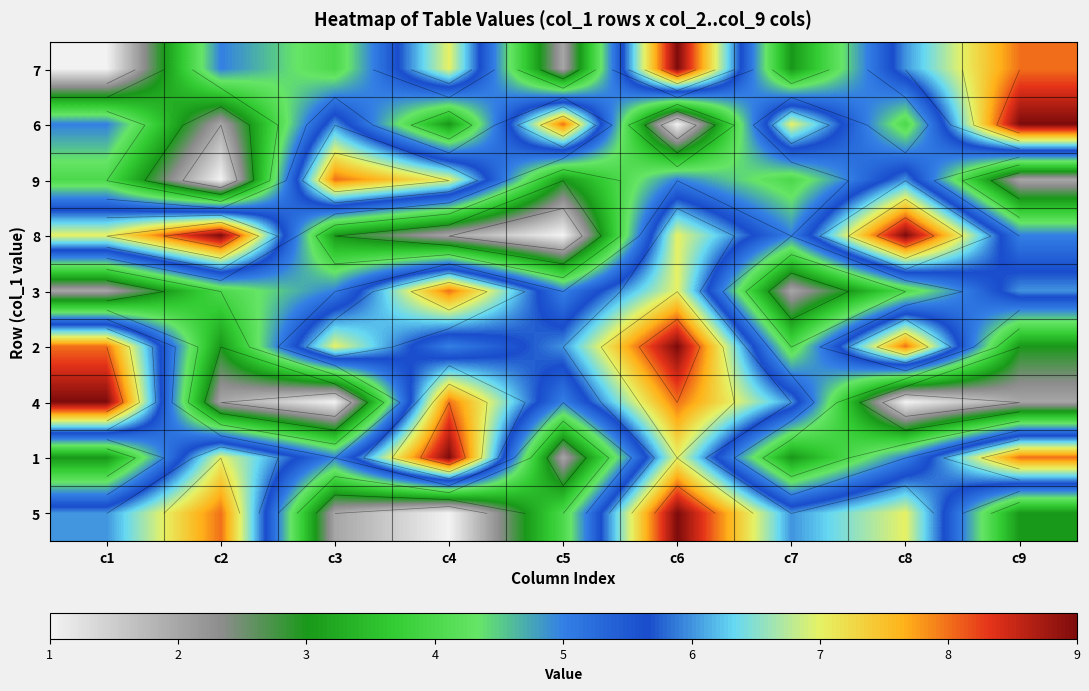

At which category does the chart reach its peak across all series?

c6